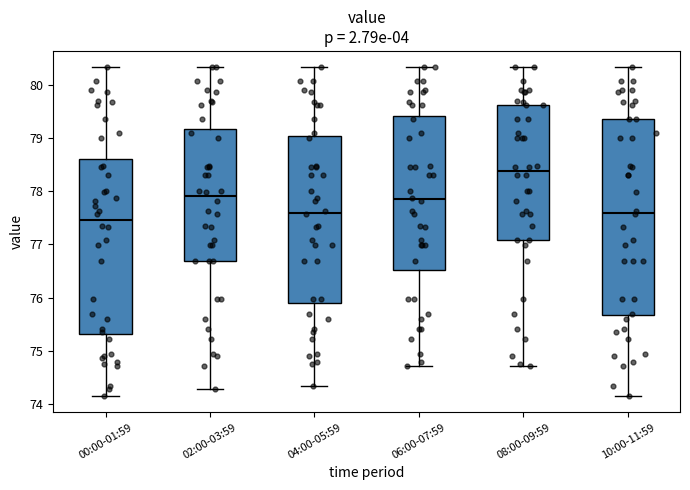

Reading left to right, read every box against the y-axis: the position of its median line, the range the box covers, and the ends of its whiskers. The values are not printed on the chart, so give them approximately, as read against the axis.

00:00-01:59: median 77.5, box 75.3 to 78.6, whiskers 74.2 to 80.3
02:00-03:59: median 77.9, box 76.7 to 79.2, whiskers 74.3 to 80.3
04:00-05:59: median 77.6, box 75.9 to 79.0, whiskers 74.3 to 80.3
06:00-07:59: median 77.9, box 76.5 to 79.4, whiskers 74.7 to 80.3
08:00-09:59: median 78.4, box 77.1 to 79.6, whiskers 74.7 to 80.3
10:00-11:59: median 77.6, box 75.7 to 79.4, whiskers 74.2 to 80.3